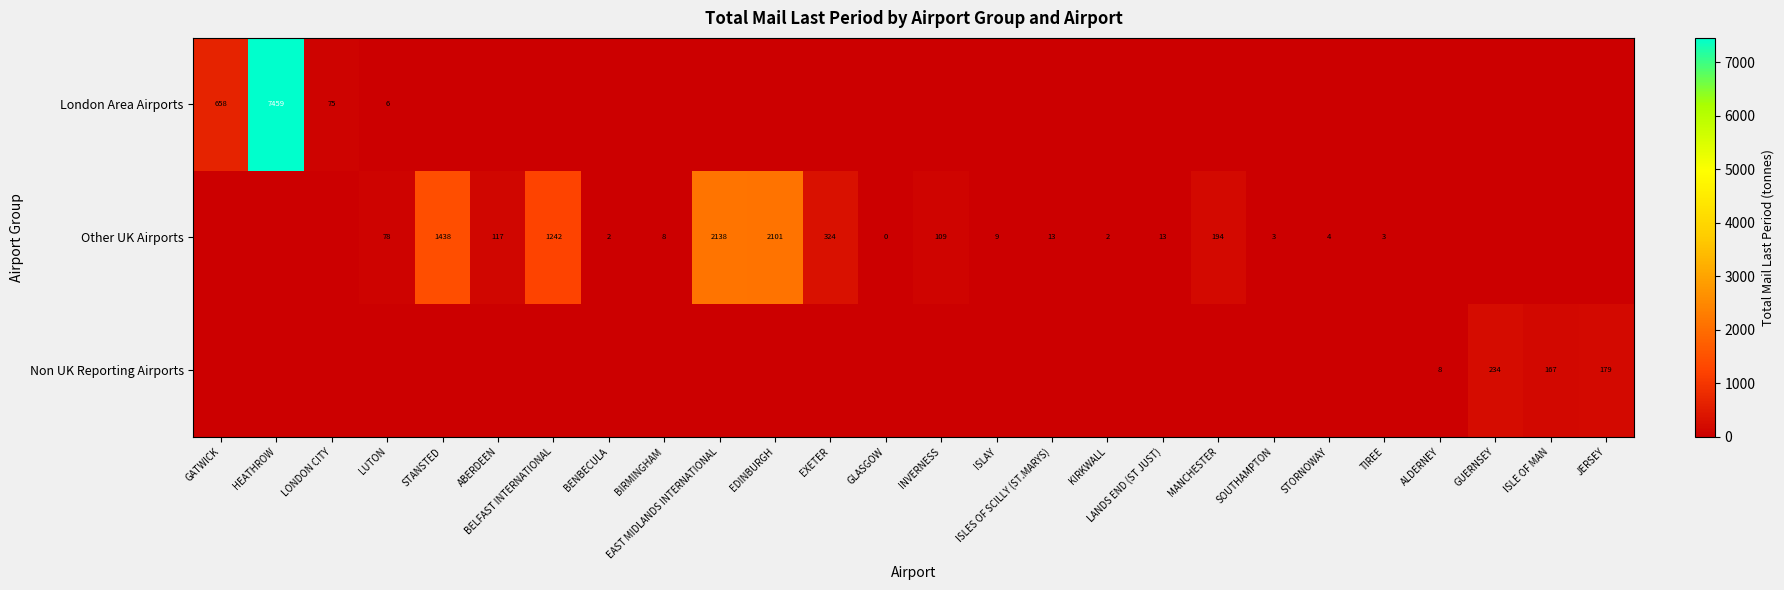

The Other UK Airports series shows 2 at BENBECULA. True or false?

True